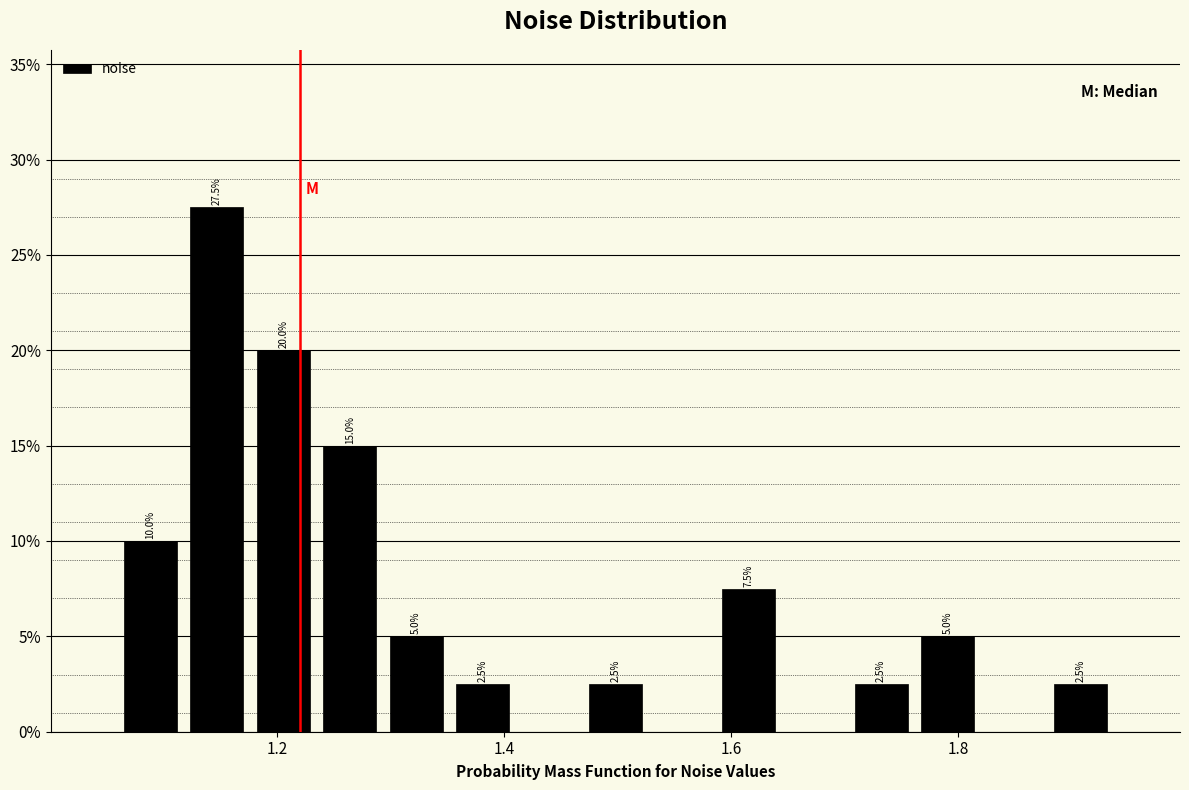

Read against the x-axis, roughly where is the centre of the tallest bar?

1.14